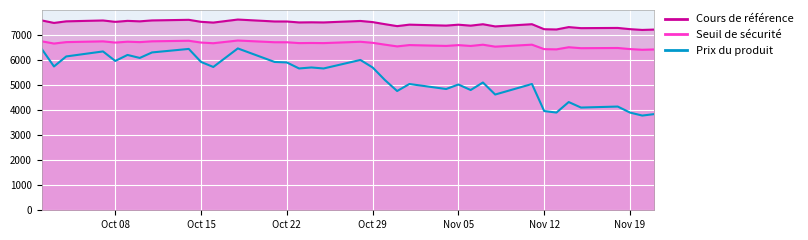

True or false: Seuil de sécurité and Prix du produit cross at least once.

False